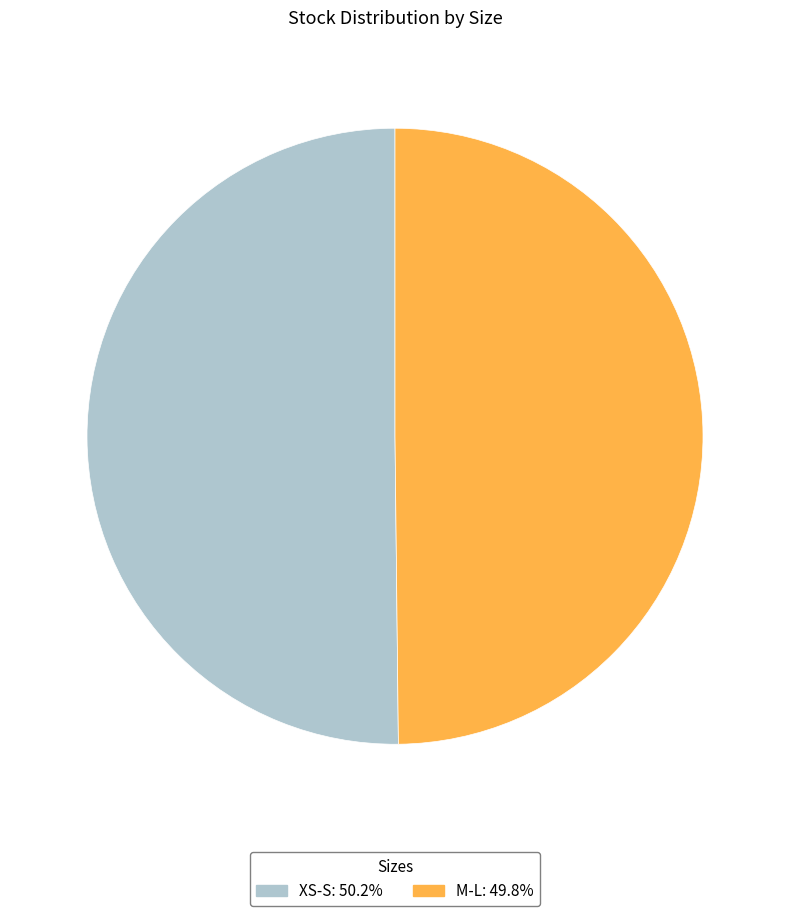

Combined, do XS-S and M-L account for over 50%?

Yes